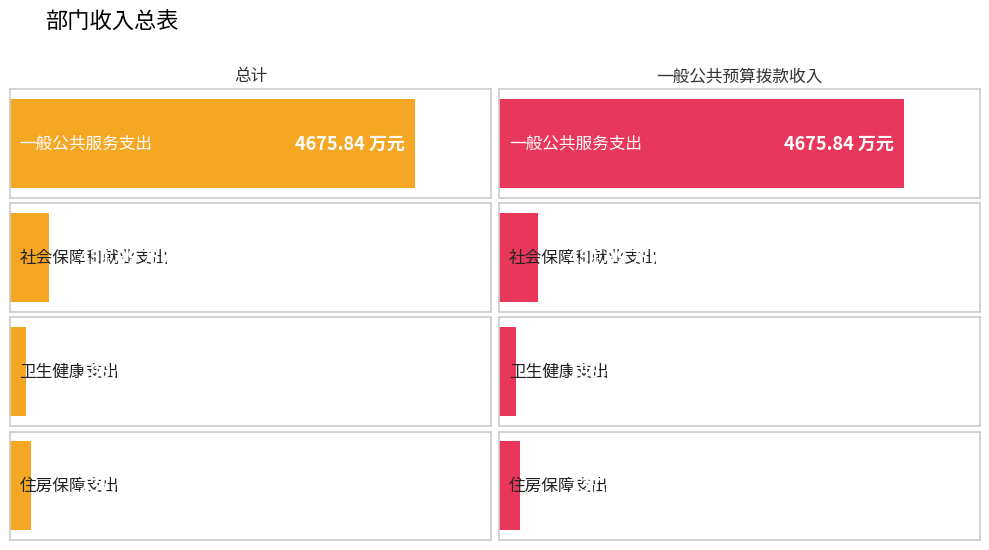

At which category is the sum across all series the highest?

一般公共服务支出